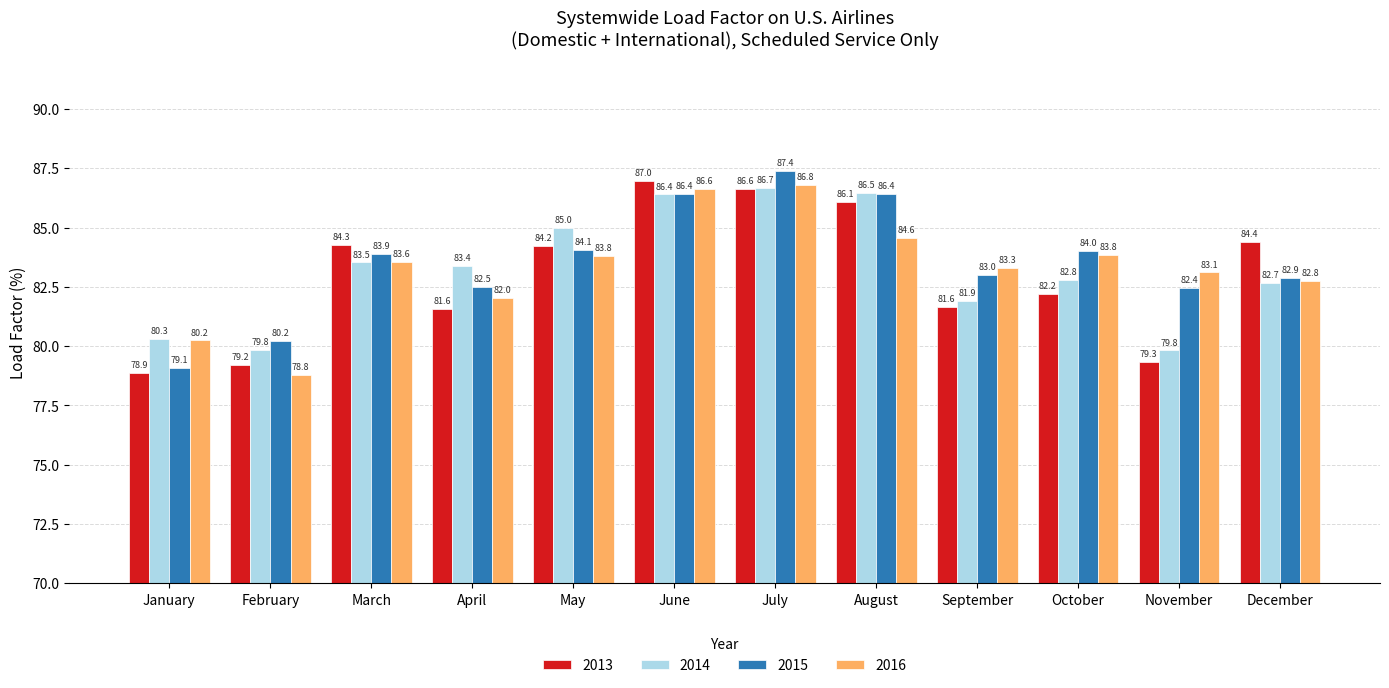

True or false: 2016 has a value of 122.8 at January.

False